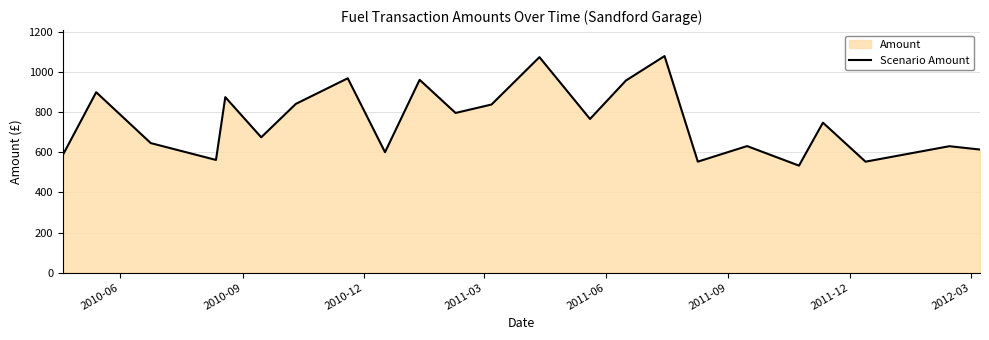

Reading left to right, transcribe all the data shown in this chart.

587.8	900.4	646.5	562.4	875.9	675.4	842.2	970.1	601.1	962.3	797.0	839.0	1075.5	766.9	958.8	1080.9	553.9	631.6	534.0	748.5	553.8	631.0	614.3